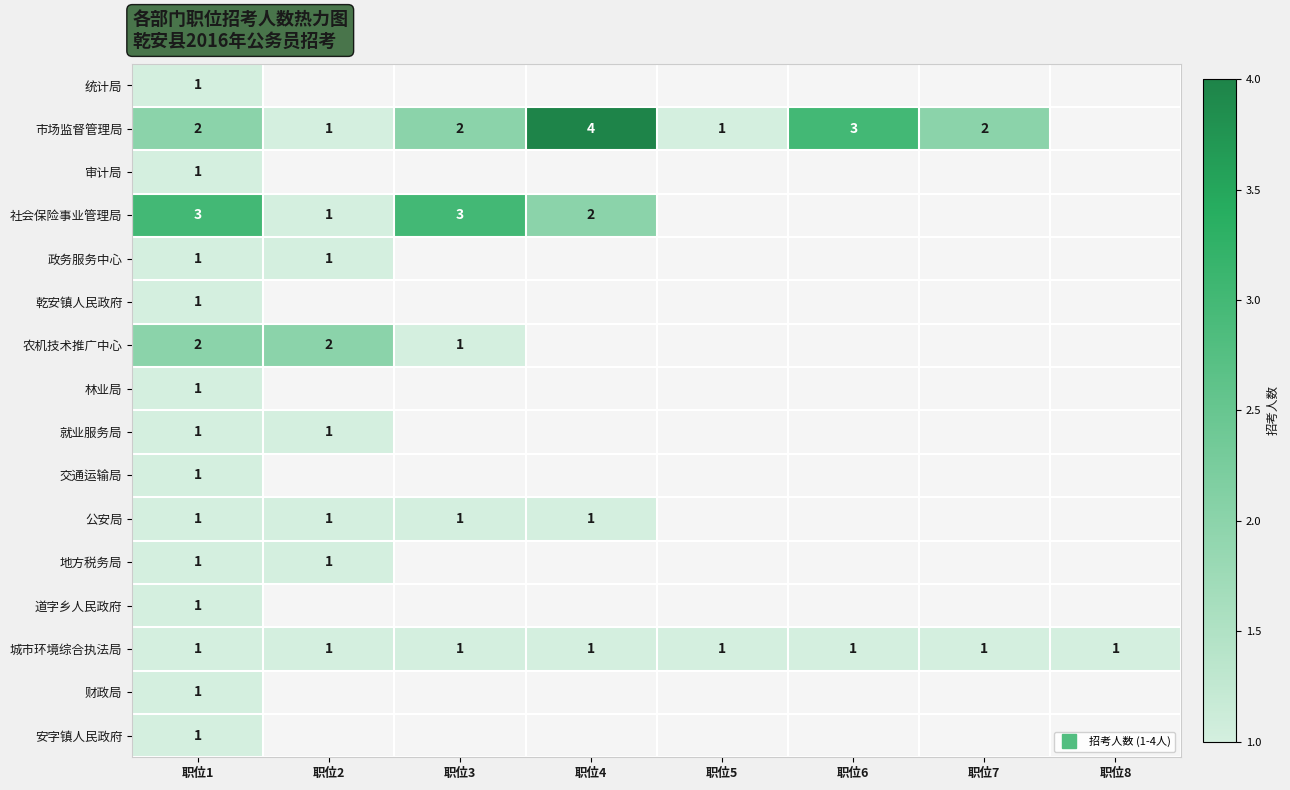

What is the minimum value for 公安局?

1.0